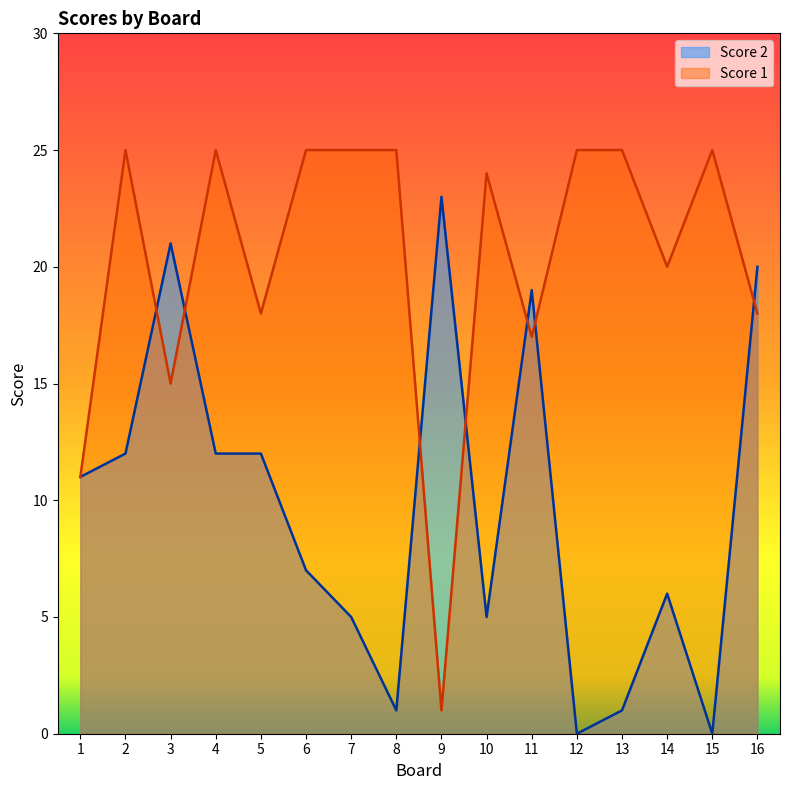

Rank the series at 14 from lowest to highest value.

Score 2, Score 1